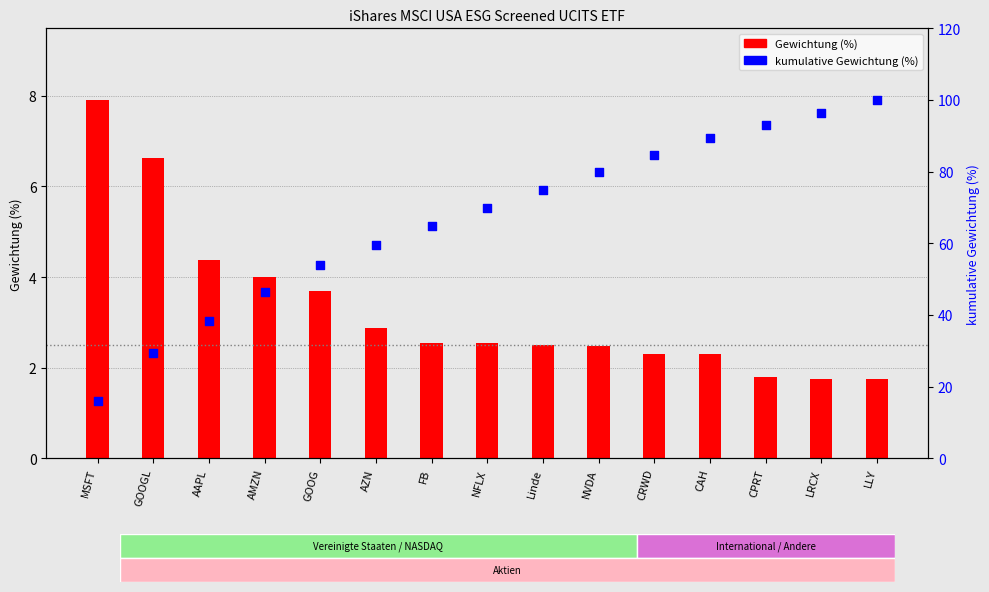

Which series contains the highest Y value?

kumulative Gewichtung (%)